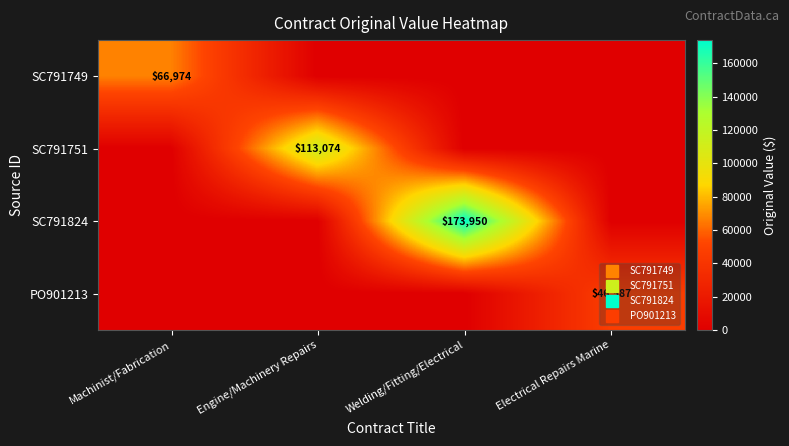

Which label corresponds to the smallest value in the chart?

Engine/Machinery Repairs